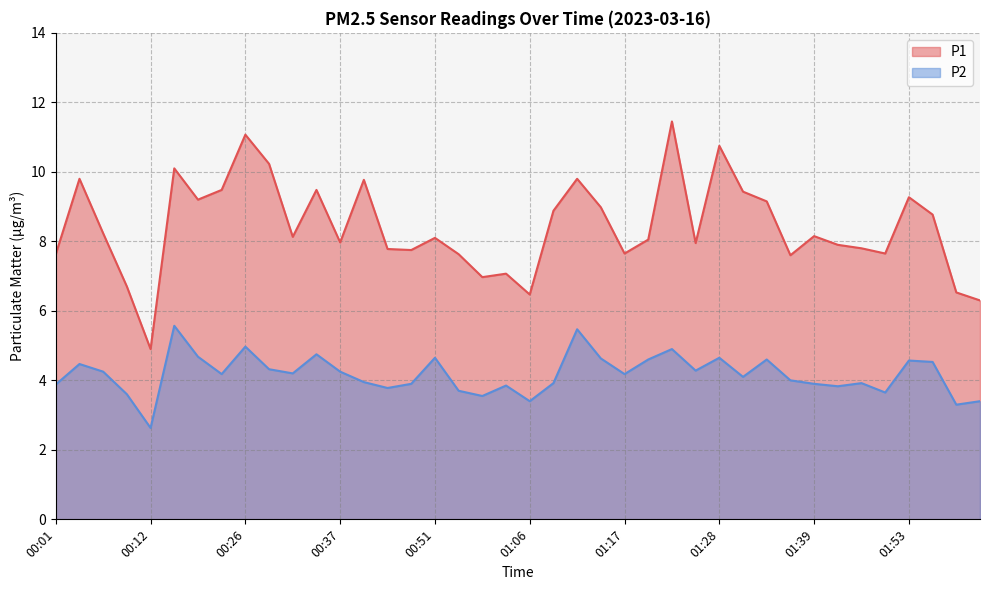

True or false: P2 has a value of 3.8 at 00:46.

True